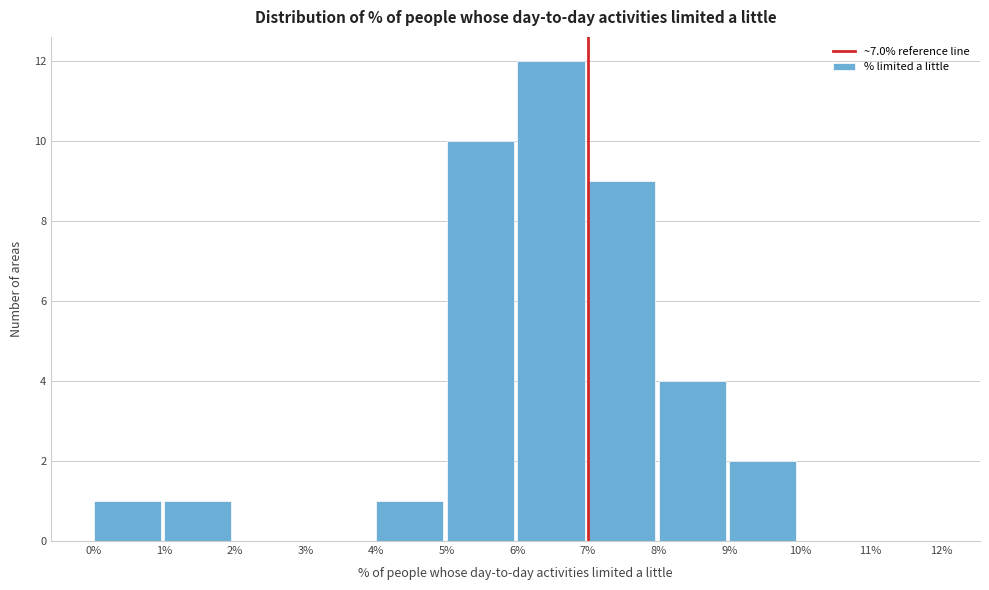

Reading left to right, transcribe this chart: for each bar, give the range it covers on the x-axis and its height. The values are not printed on the chart, so give them approximately, as read against the axis.

0% to 1%: 1
1% to 2%: 1
2% to 3%: 0
3% to 4%: 0
4% to 5%: 1
5% to 6%: 10
6% to 7%: 12
7% to 8%: 9
8% to 9%: 4
9% to 10%: 2
10% to 11%: 0
11% to 12%: 0